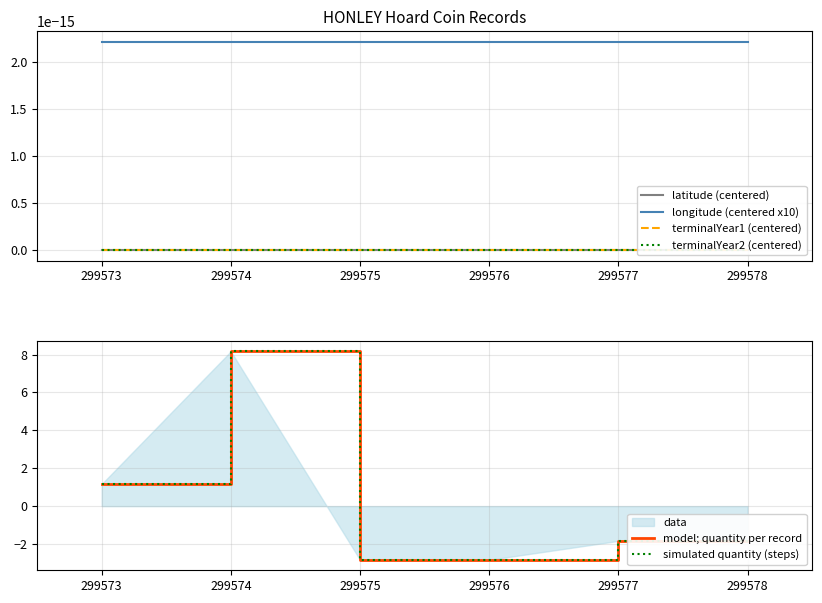

The value of model; quantity per record at 299577 is -2.8. True or false?

False